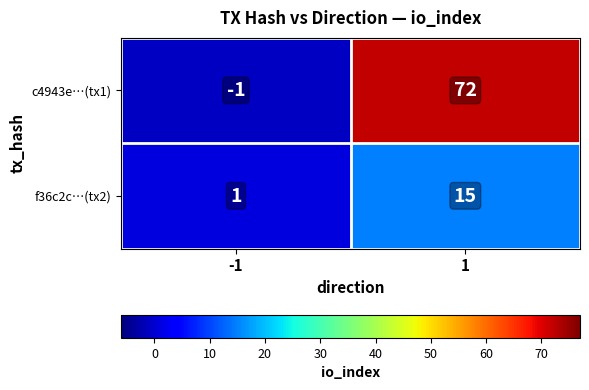

At which category is the sum across all series the highest?

1